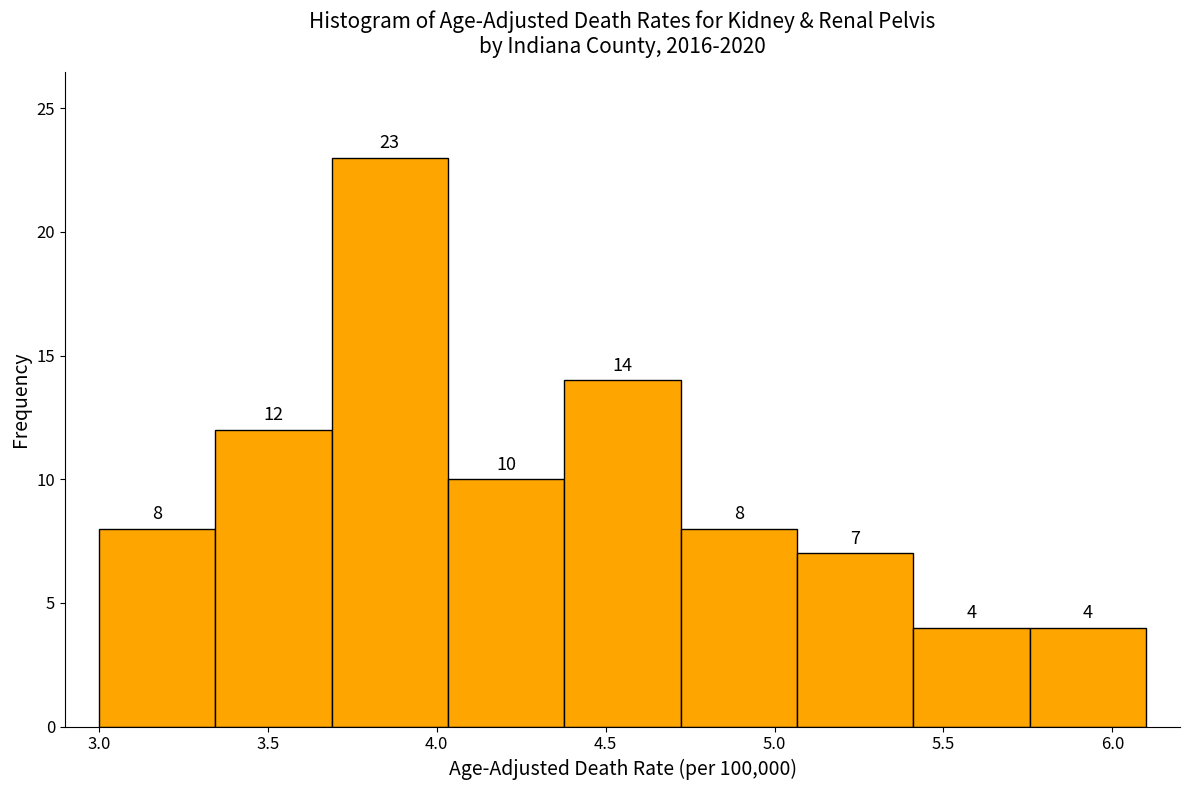

Reading left to right, transcribe this chart: for each bar, give the range it covers on the x-axis and its height. The bar edges are not printed on the chart, so give them approximately, as read against the axis.

3.00 to 3.35: 8
3.35 to 3.70: 12
3.70 to 4.05: 23
4.05 to 4.40: 10
4.40 to 4.70: 14
4.70 to 5.05: 8
5.05 to 5.40: 7
5.40 to 5.75: 4
5.75 to 6.10: 4